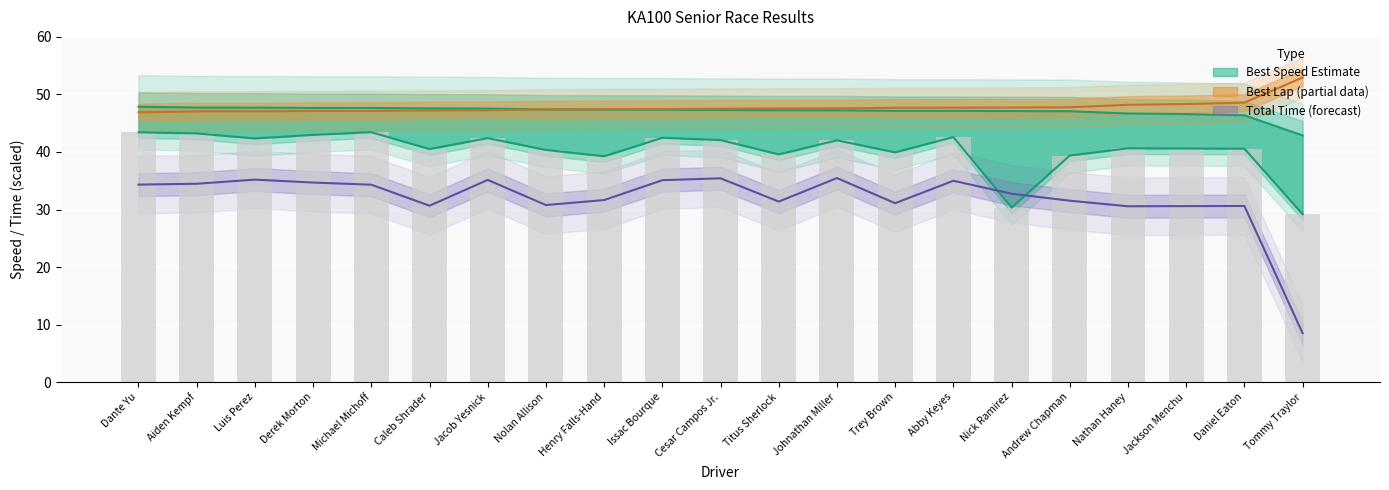

Read the Total Time value at Dante Yu.

34.3